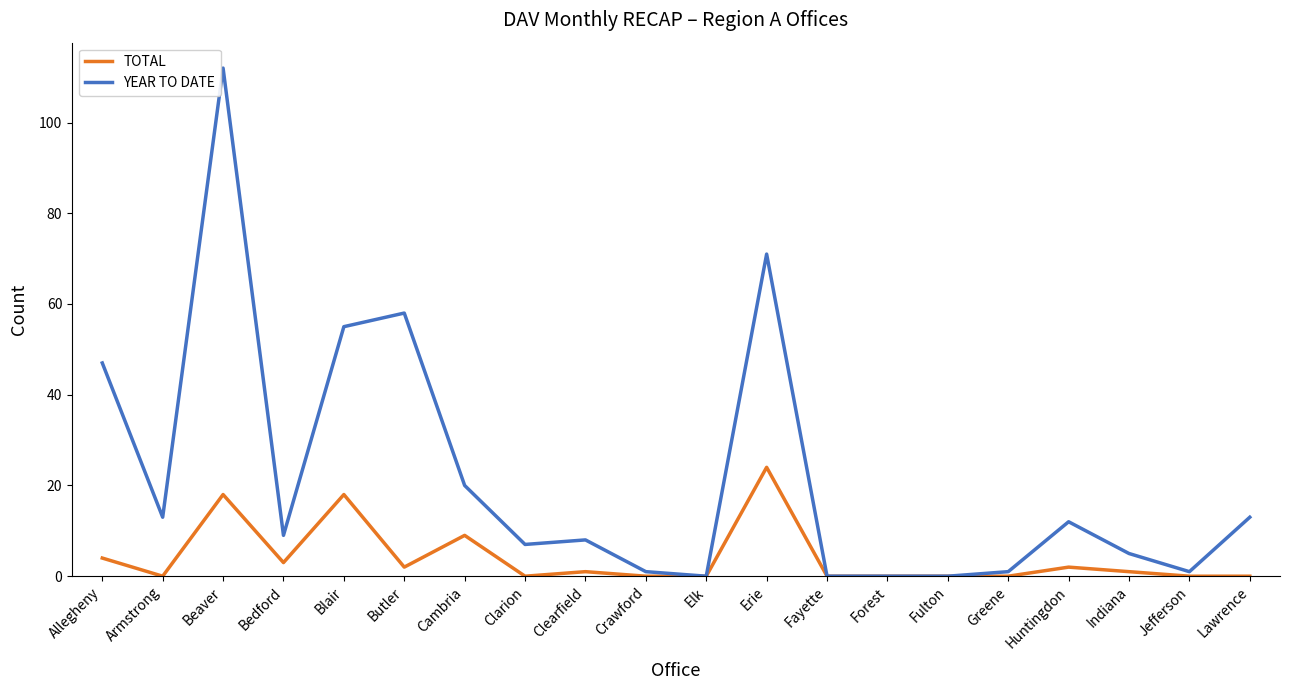

Which series has the largest total across all categories?

YEAR TO DATE